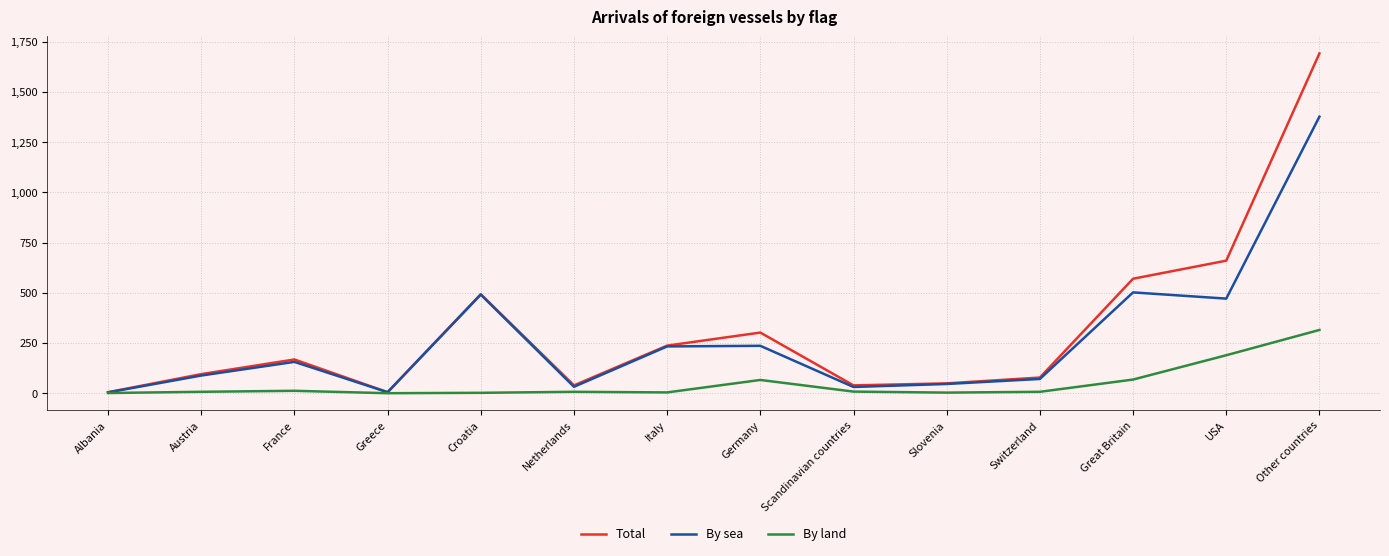

Rank the series by their maximum value, from lowest to highest.

By land, By sea, Total